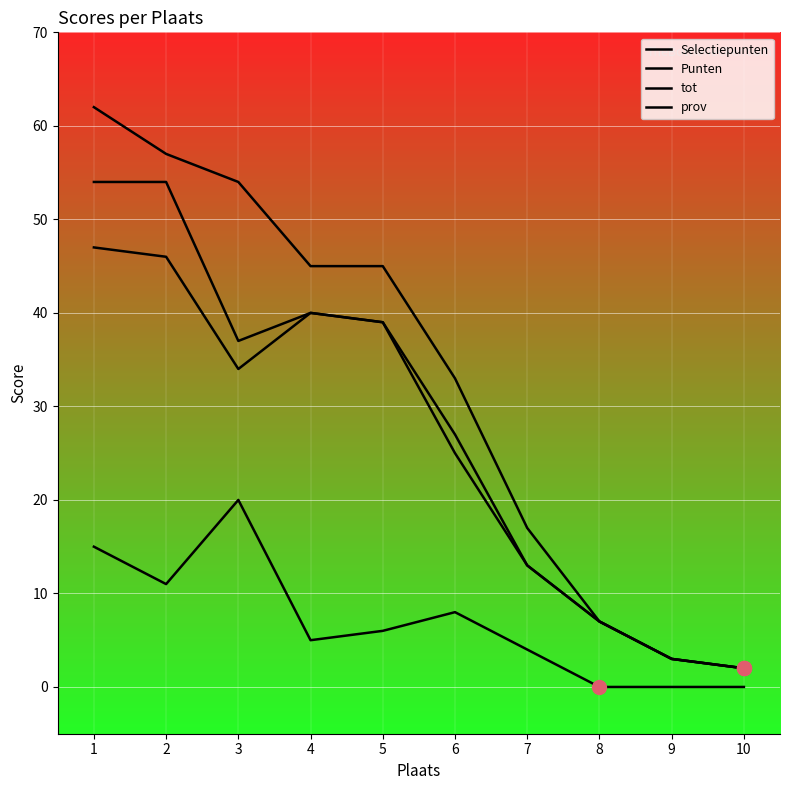

How many lines are shown in the chart?

4